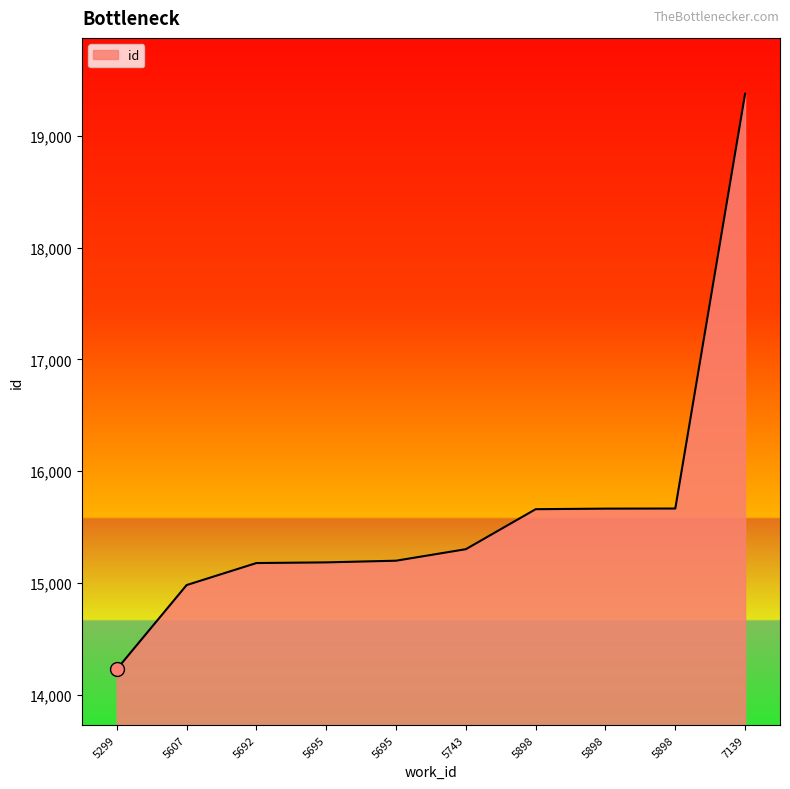

How many lines are shown in the chart?

1